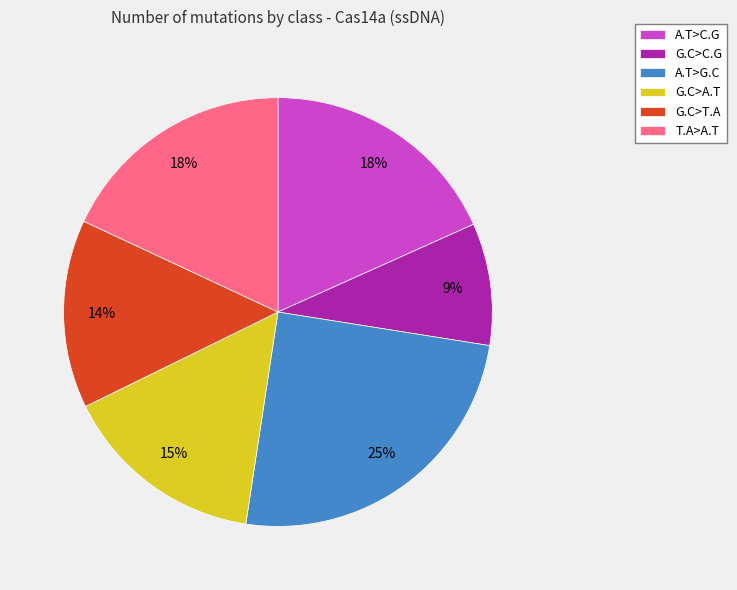

What is the largest slice in the pie chart?

A.T>G.C